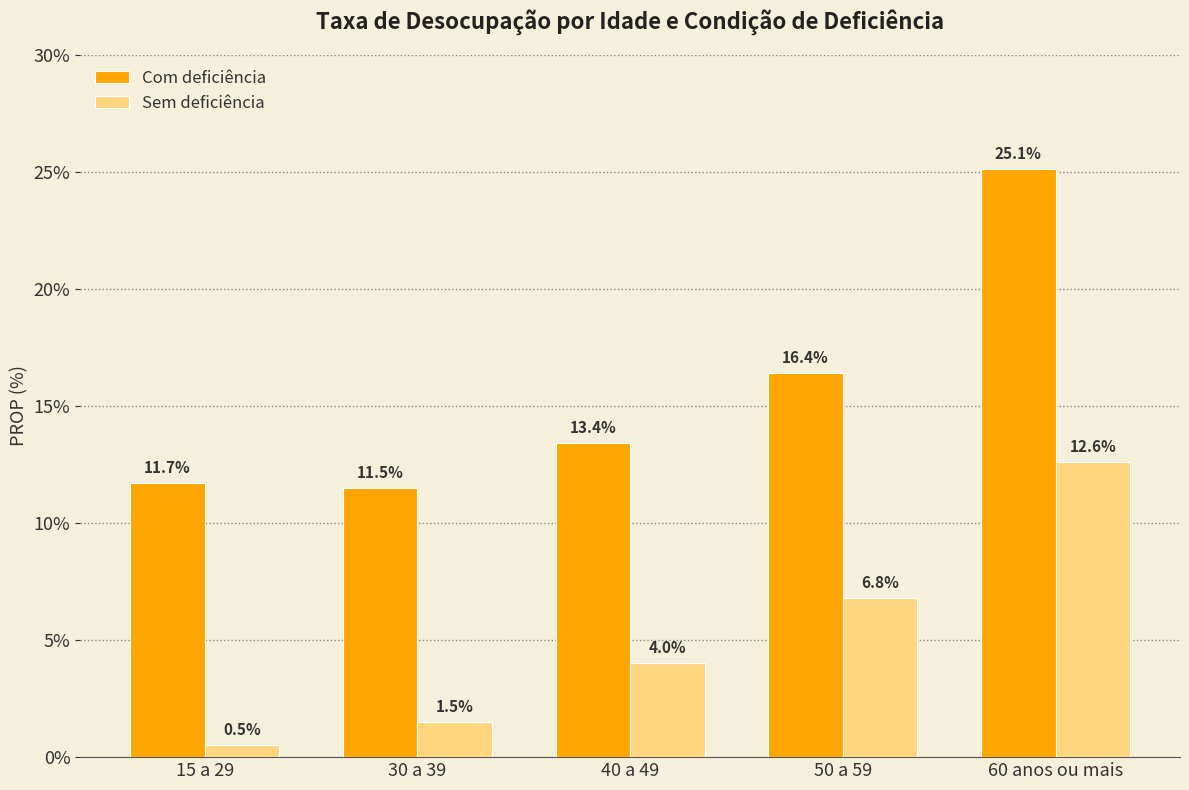

List the series in order of their peak value, lowest first.

Sem deficiência, Com deficiência